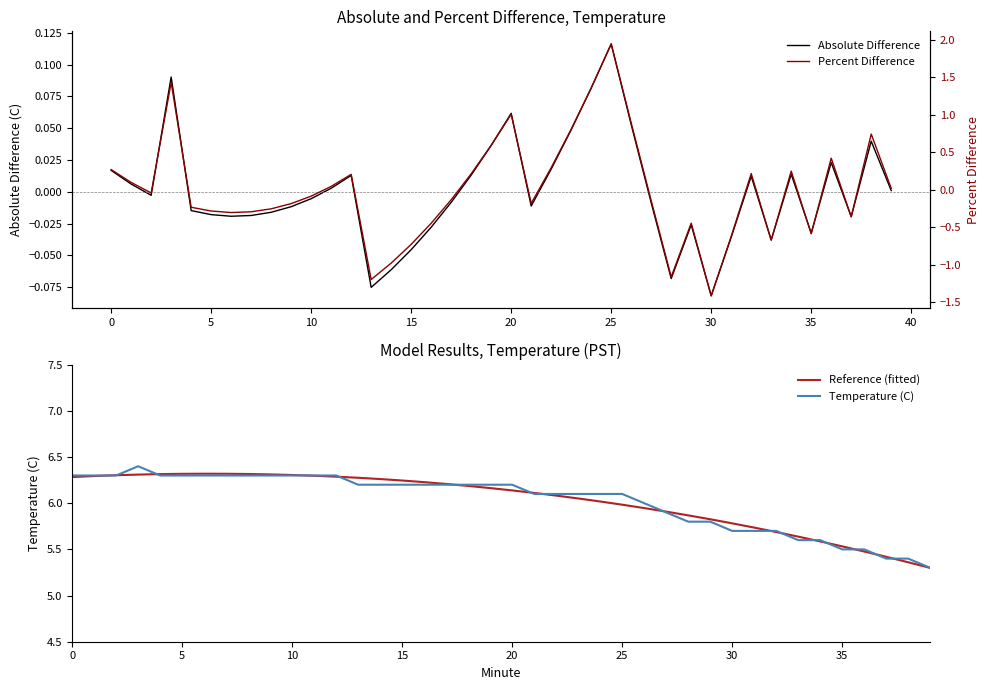

Does the chart display data point markers on the line(s)?

No